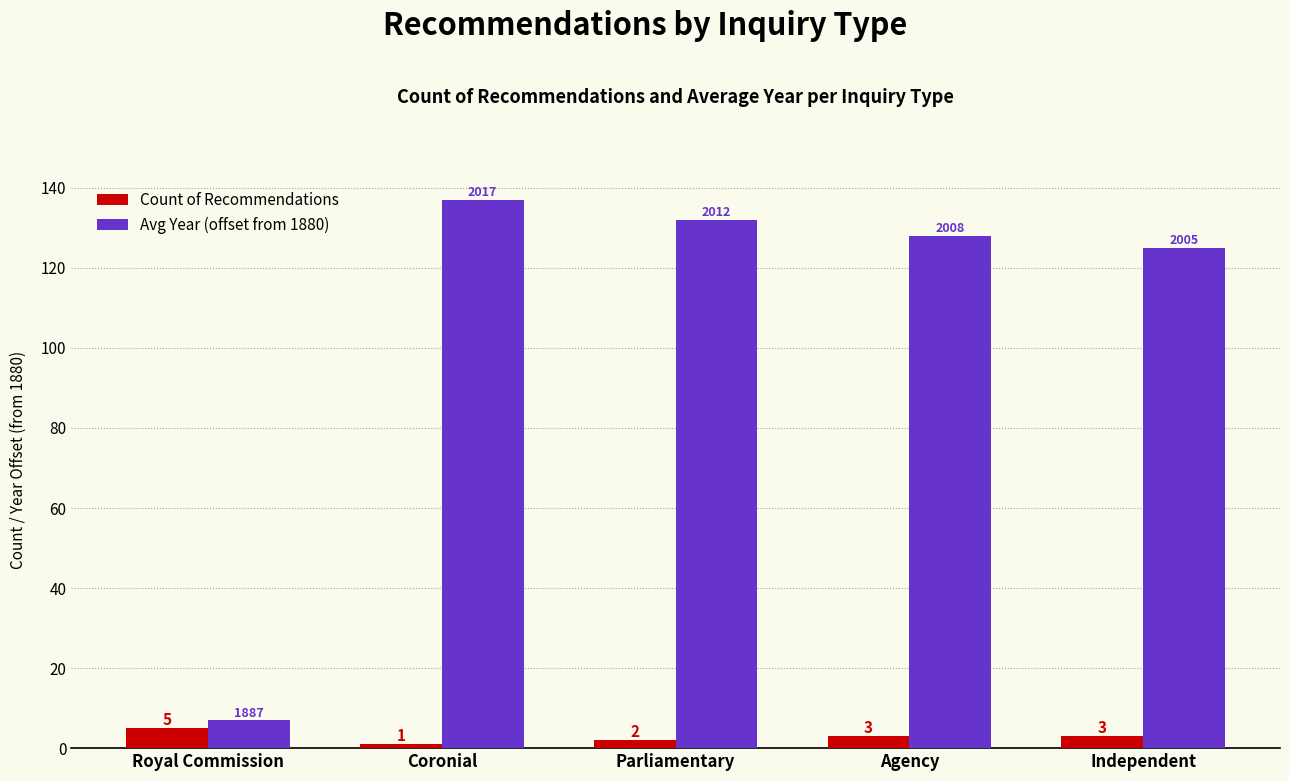

Reading left to right, list all the values displayed in this chart.

Count of Recommendations: 5	1	2	3	3
Avg Year (offset from 1880): 7	137	132	128	125